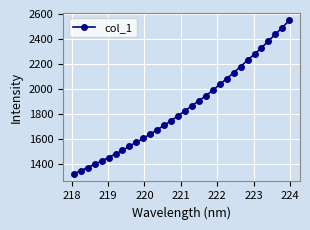

True or false: there are more than 1 points higher than both neighbors.

False